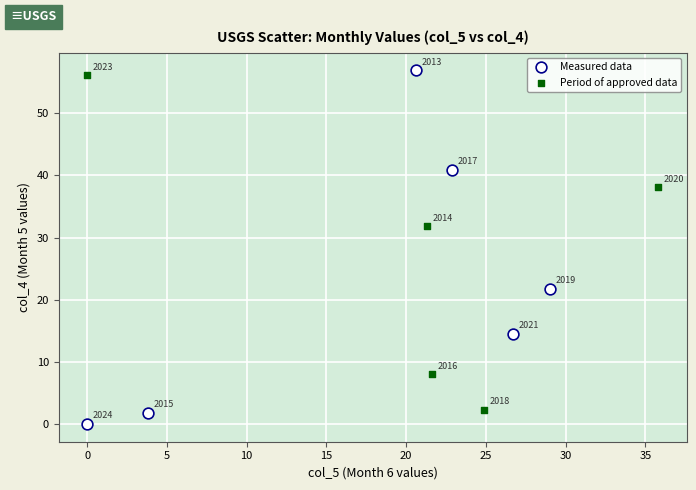

Which series reaches the minimum Y coordinate?

Measured data